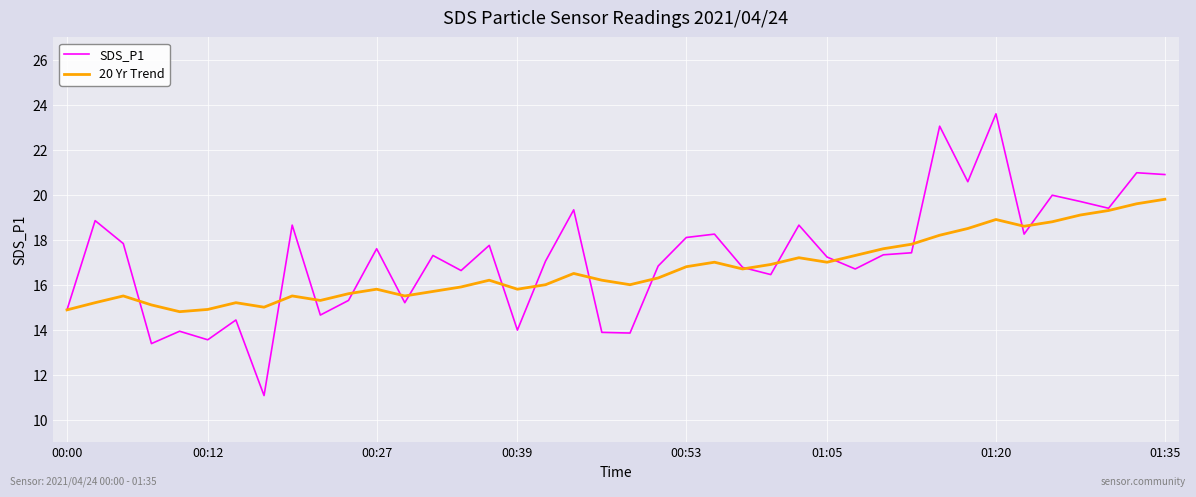

Does the chart have visible grid lines?

Yes